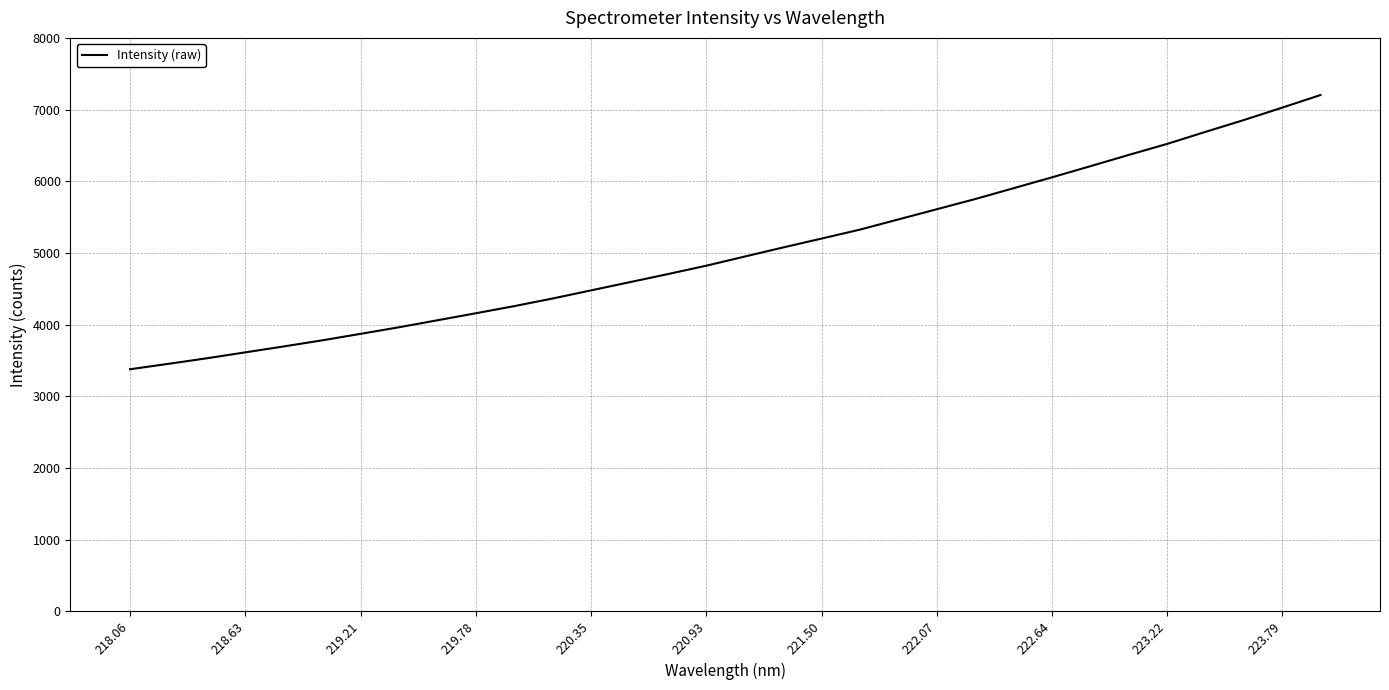

What is the maximum value shown in the chart?

7202.4